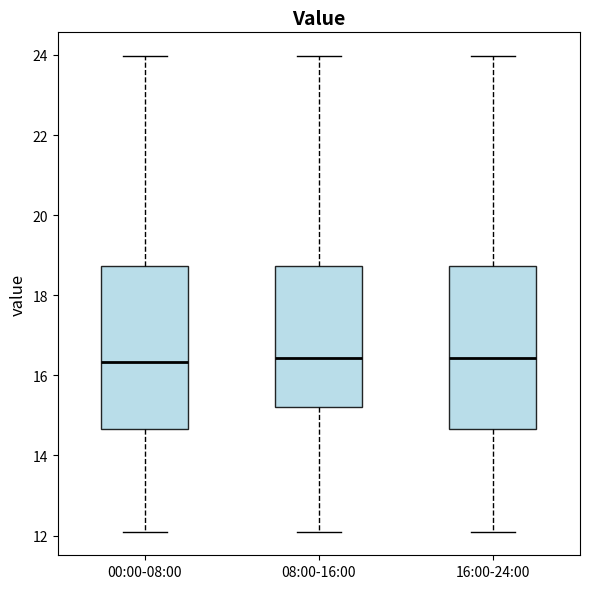

Where does the upper whisker of the box for 16:00-24:00 end on the y-axis? The values are not printed on the chart, so give them approximately, as read against the axis.

24.0